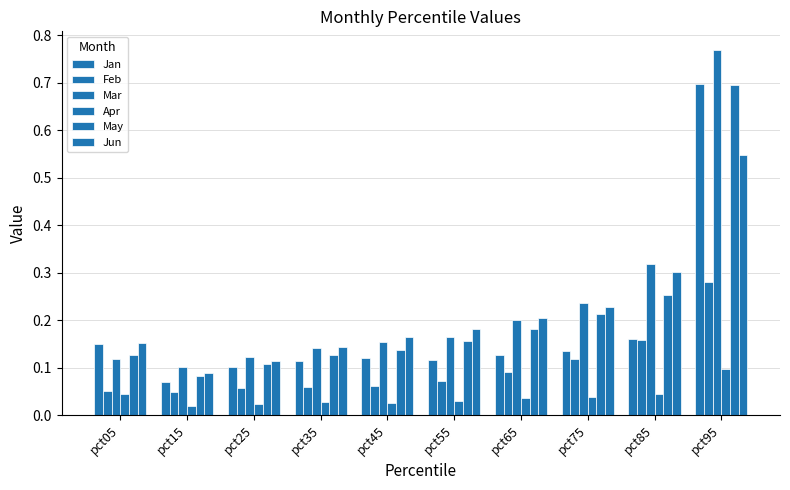

How many bars are there in total?

60